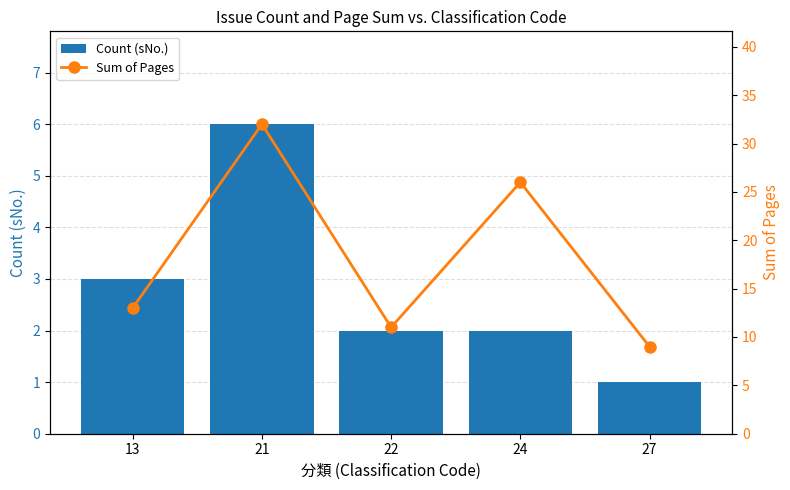

What is the sum of all Count (sNo.) values?

14